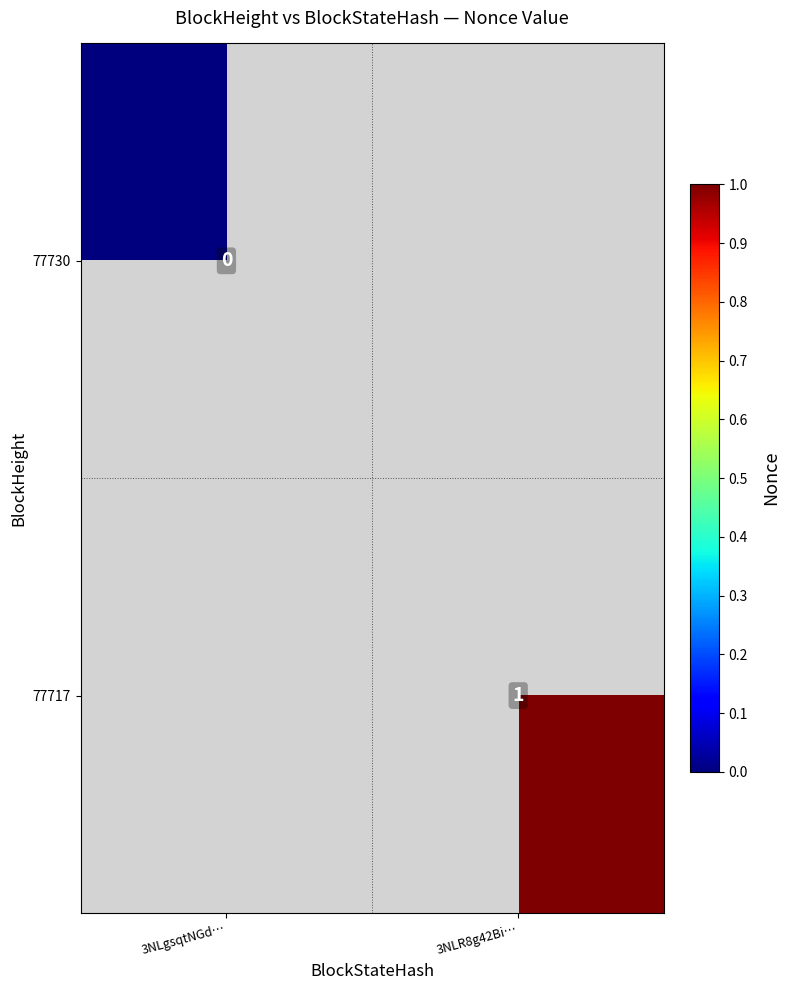

How many categories are shown in the chart?

2